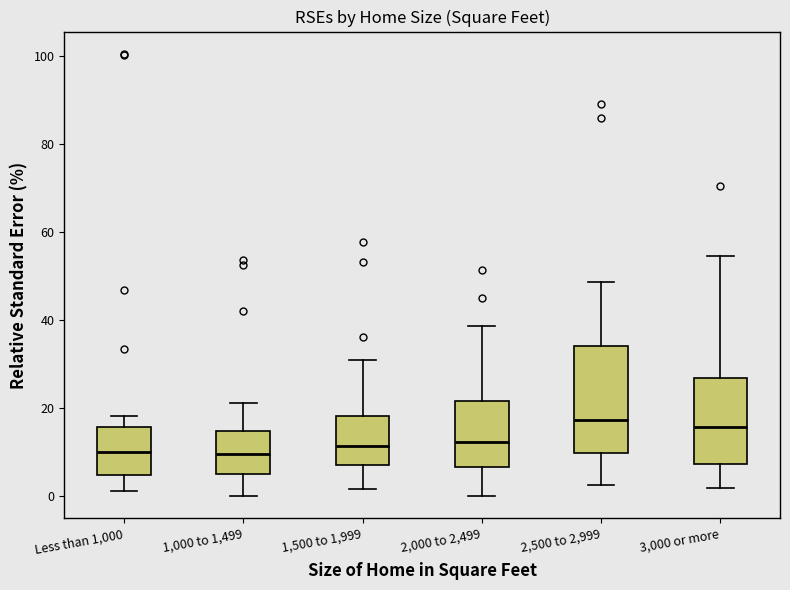

Reading left to right, read every box against the y-axis: the position of its median line, the range the box covers, and the ends of its whiskers. The values are not printed on the chart, so give them approximately, as read against the axis.

Less than 1,000: median 10, box 4 to 16, whiskers 2 to 18
1,000 to 1,499: median 10, box 6 to 14, whiskers 0 to 22
1,500 to 1,999: median 12, box 8 to 18, whiskers 2 to 30
2,000 to 2,499: median 12, box 6 to 22, whiskers 0 to 38
2,500 to 2,999: median 18, box 10 to 34, whiskers 2 to 48
3,000 or more: median 16, box 8 to 26, whiskers 2 to 54